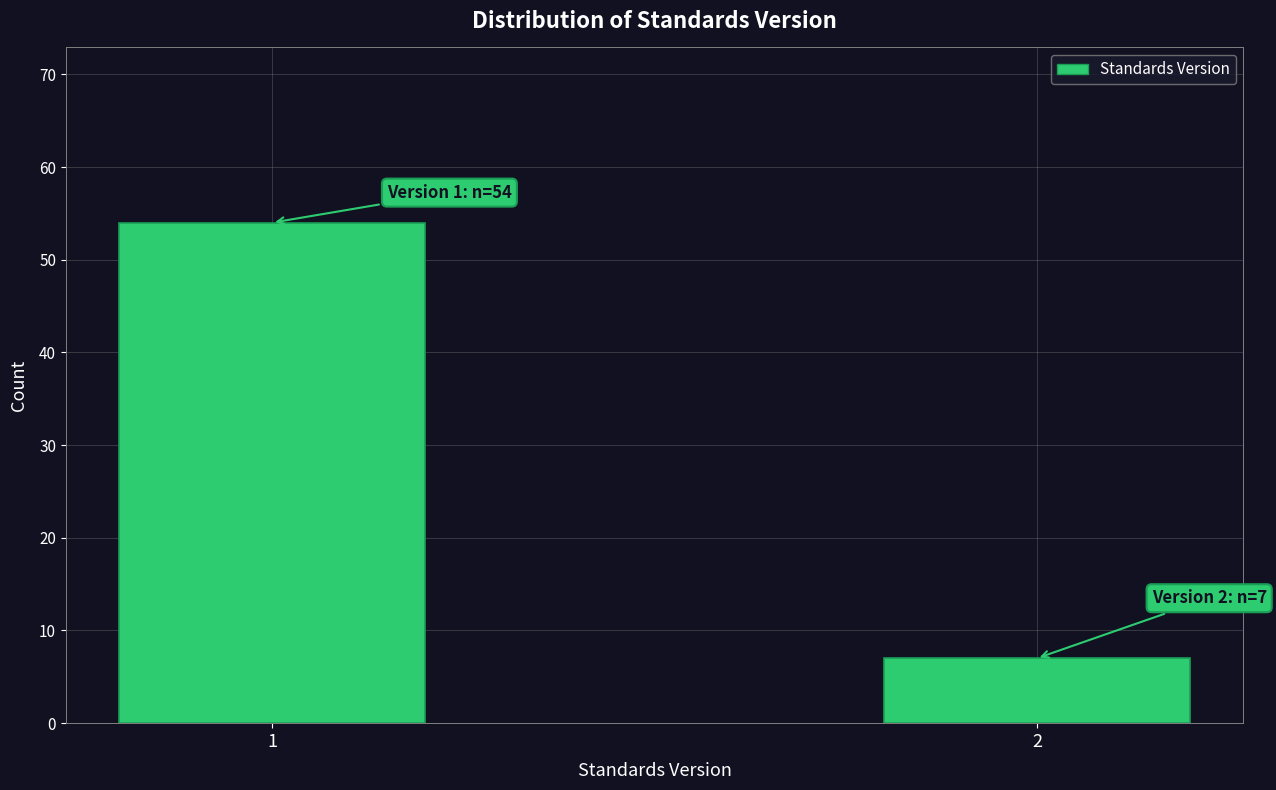

Reading right to left, what are all the values shown in this chart?

7	54